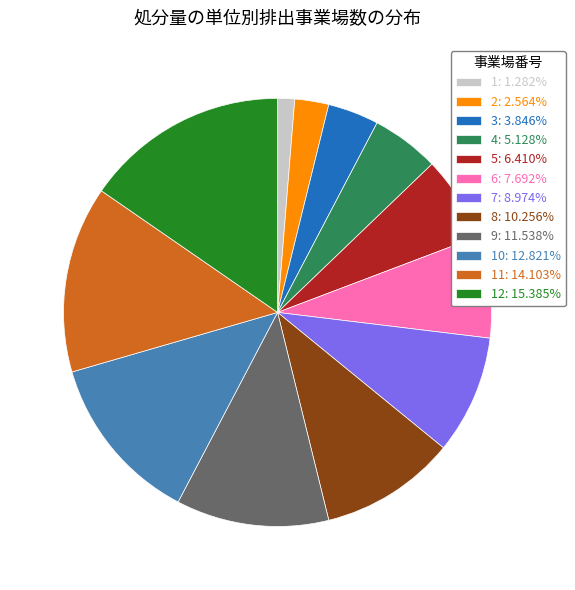

Do 11: 14.103% and 1: 1.282% together represent more than half of the pie?

No